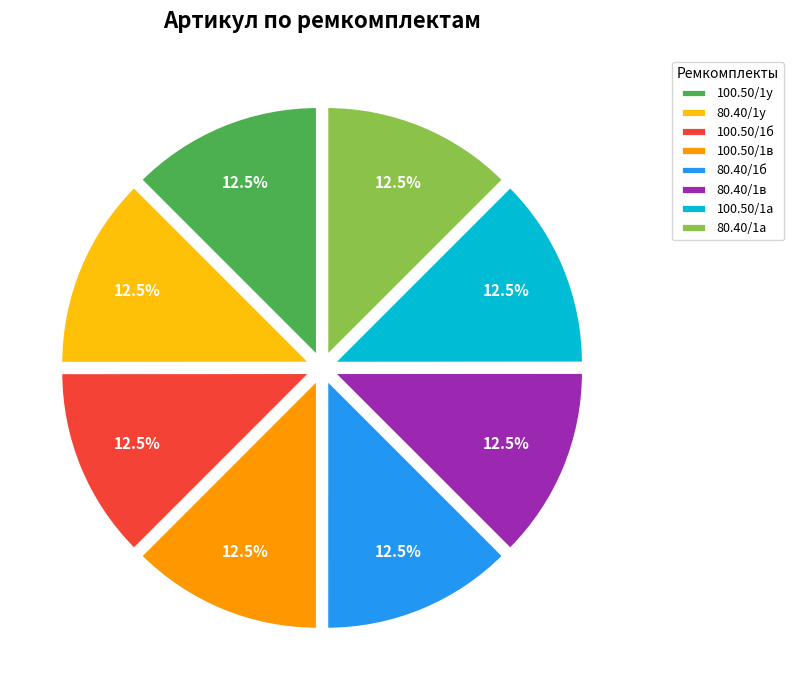

How many slices are in this pie chart?

8